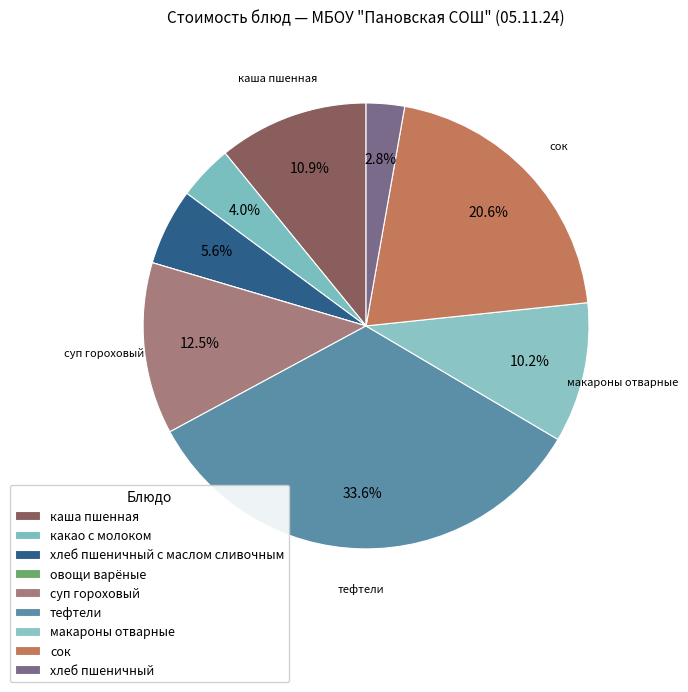

What portion of the pie excludes овощи варёные?

100.0%